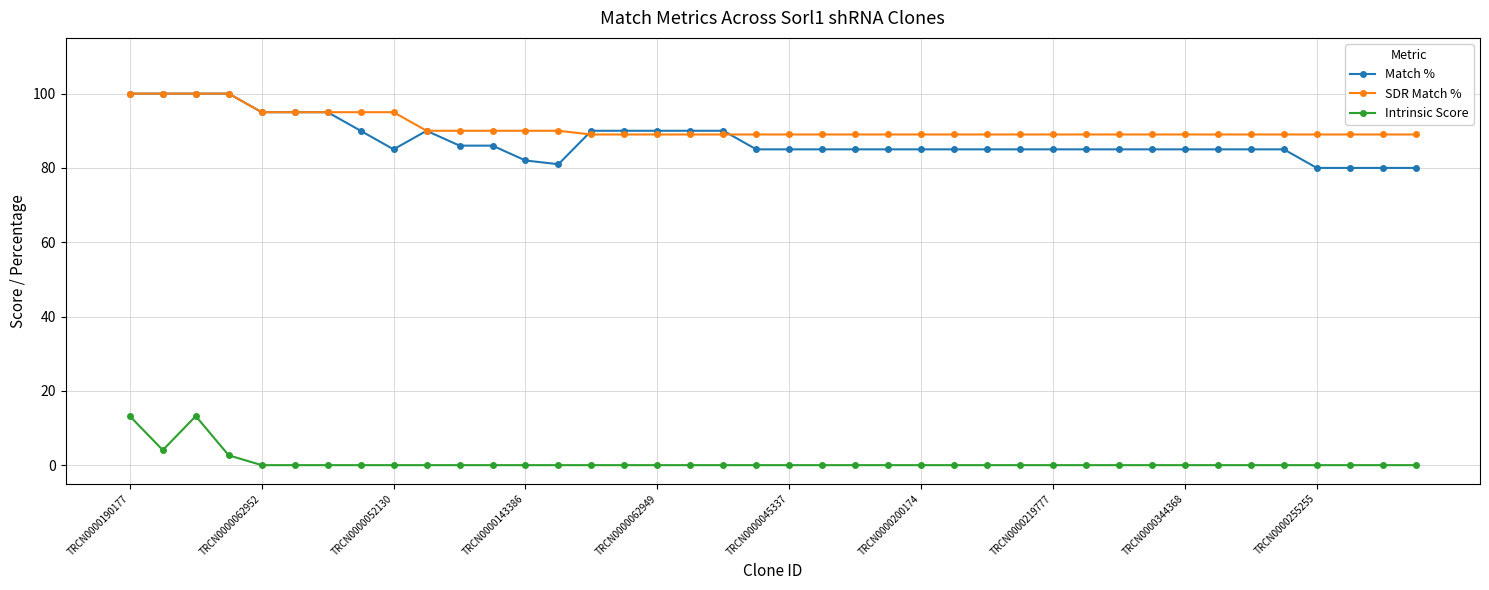

Which series has the largest range (max minus min)?

Match %